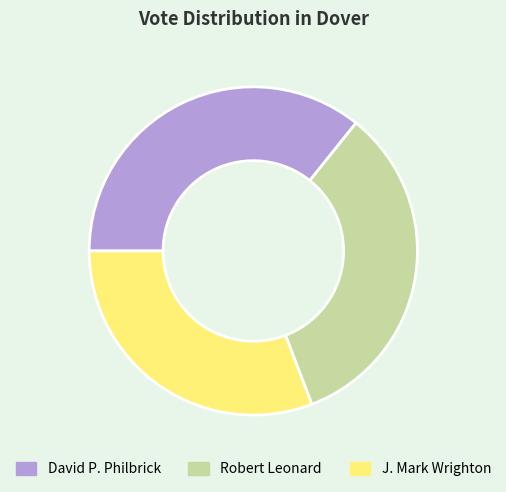

Is the sum of Robert Leonard and J. Mark Wrighton greater than half?

Yes